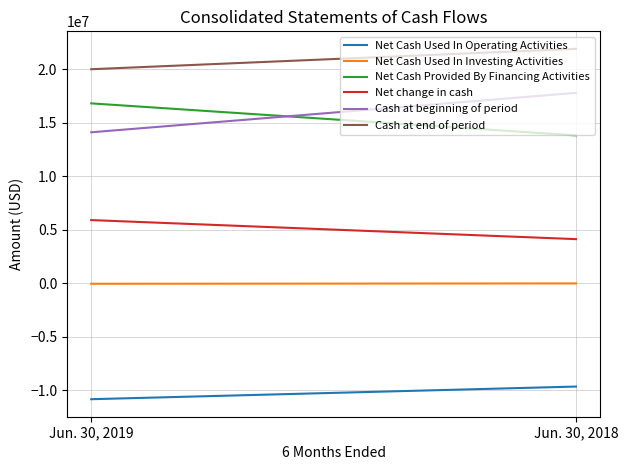

What is the value of the Net Cash Used In Investing Activities point at the 1st from the left?

-59488